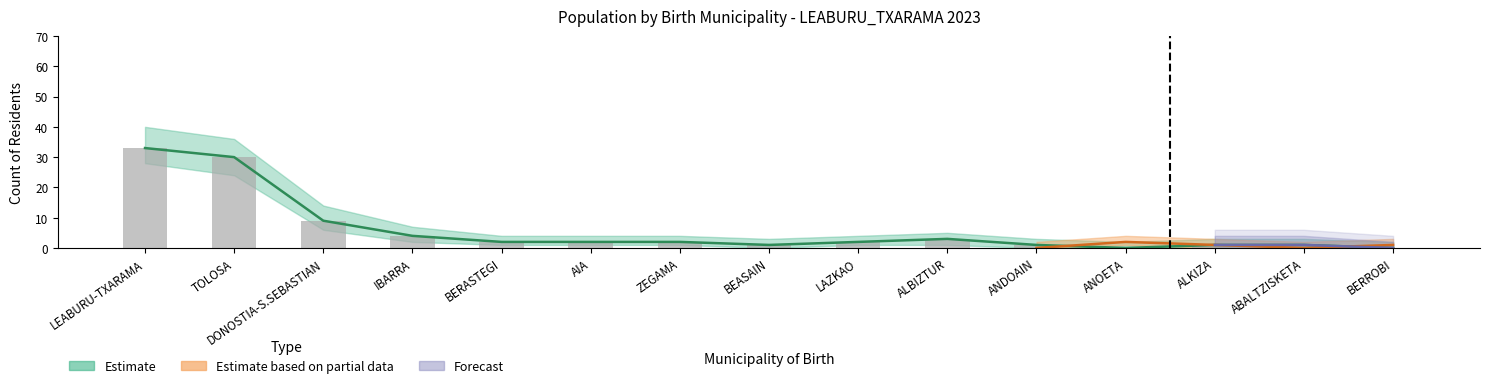

Rank the categories by value from highest to lowest.

LEABURU-TXARAMA, TOLOSA, DONOSTIA-S.SEBASTIAN, IBARRA, ALBIZTUR, BERASTEGI, AIA, ZEGAMA, LAZKAO, BEASAIN, ANDOAIN, ALKIZA, ABALTZISKETA, ANOETA, BERROBI